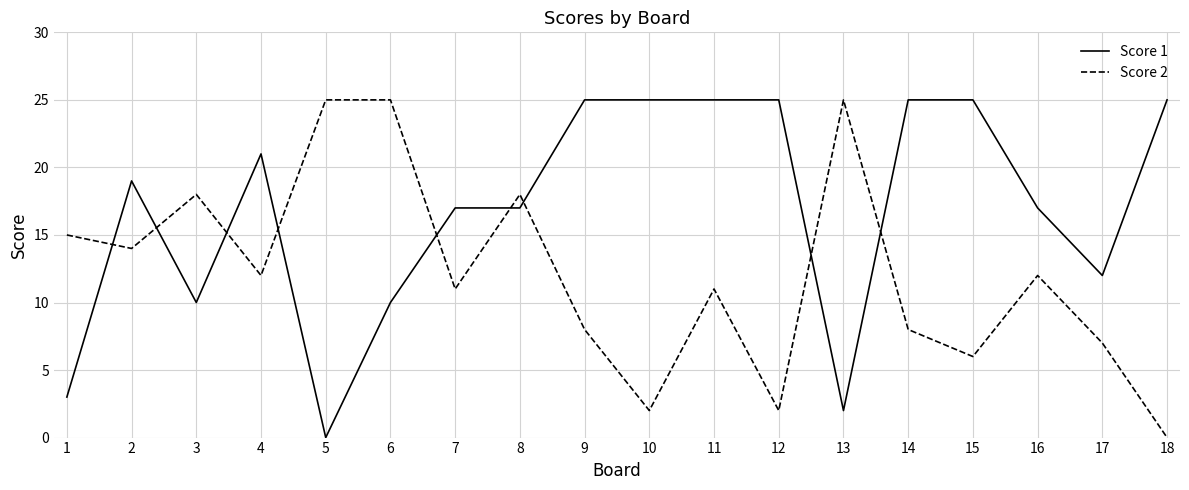

Between 12 and 14, which series saw the biggest shift?

Score 2